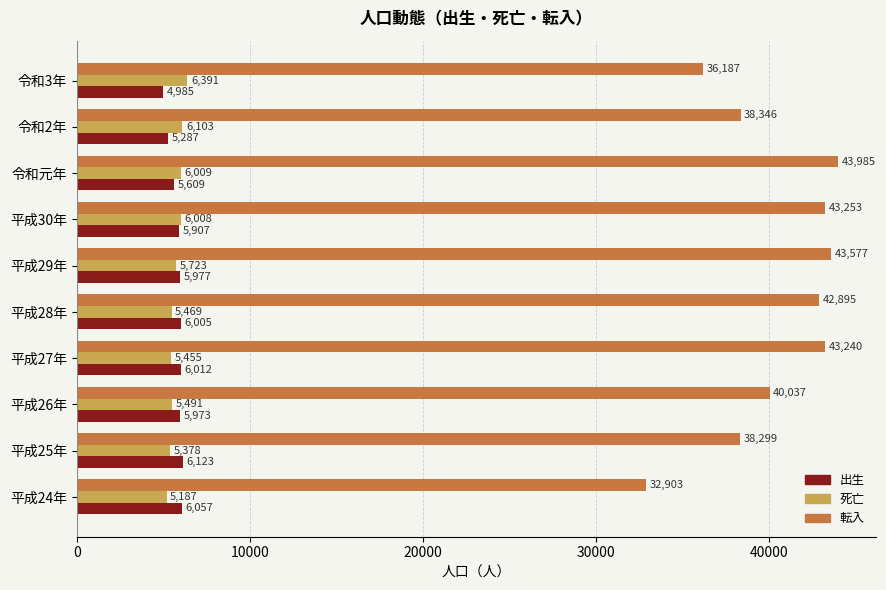

What is the difference between the maximum and minimum values in the 死亡 series?

1204